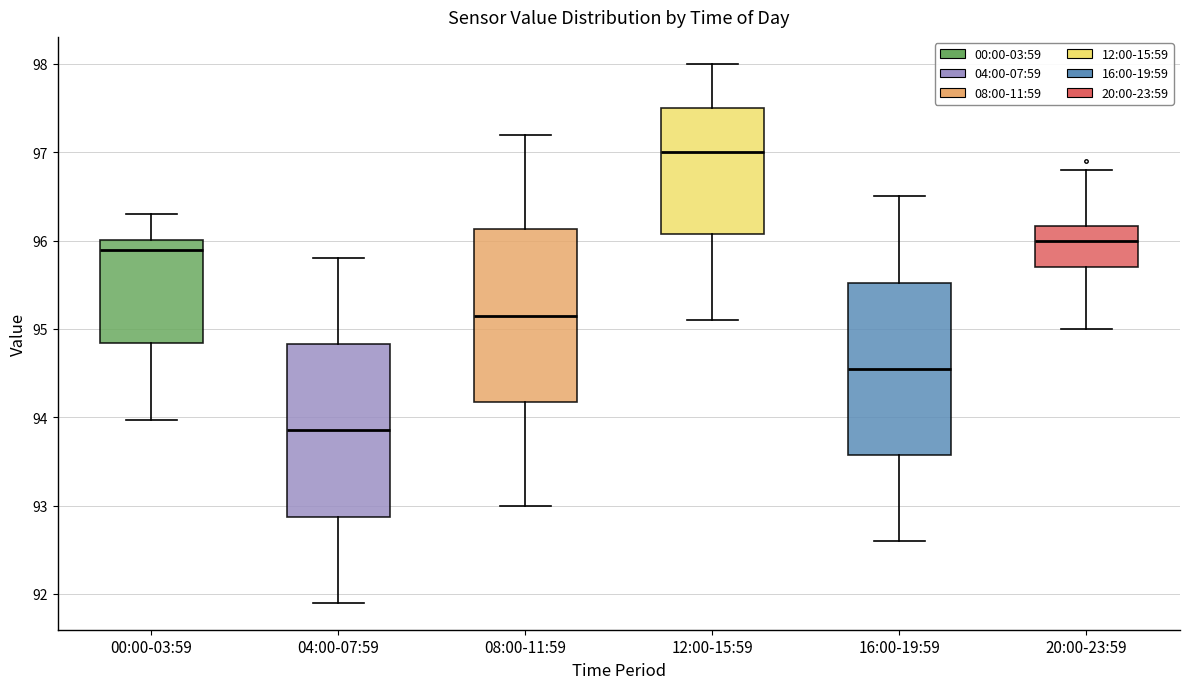

Which box has the highest median line?

12:00-15:59